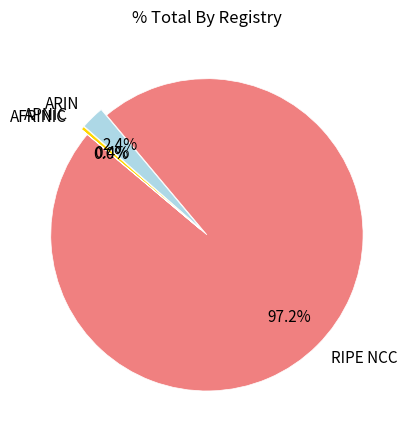

The RIPE NCC slice represents 97% of the pie. True or false?

True